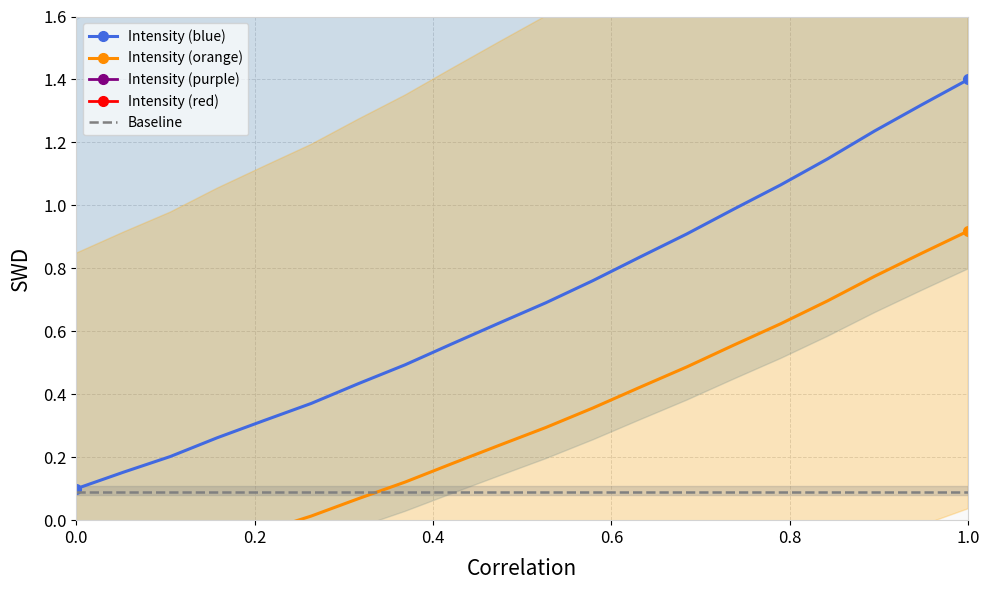

The Baseline series shows 0.0 at 0.0. True or false?

False